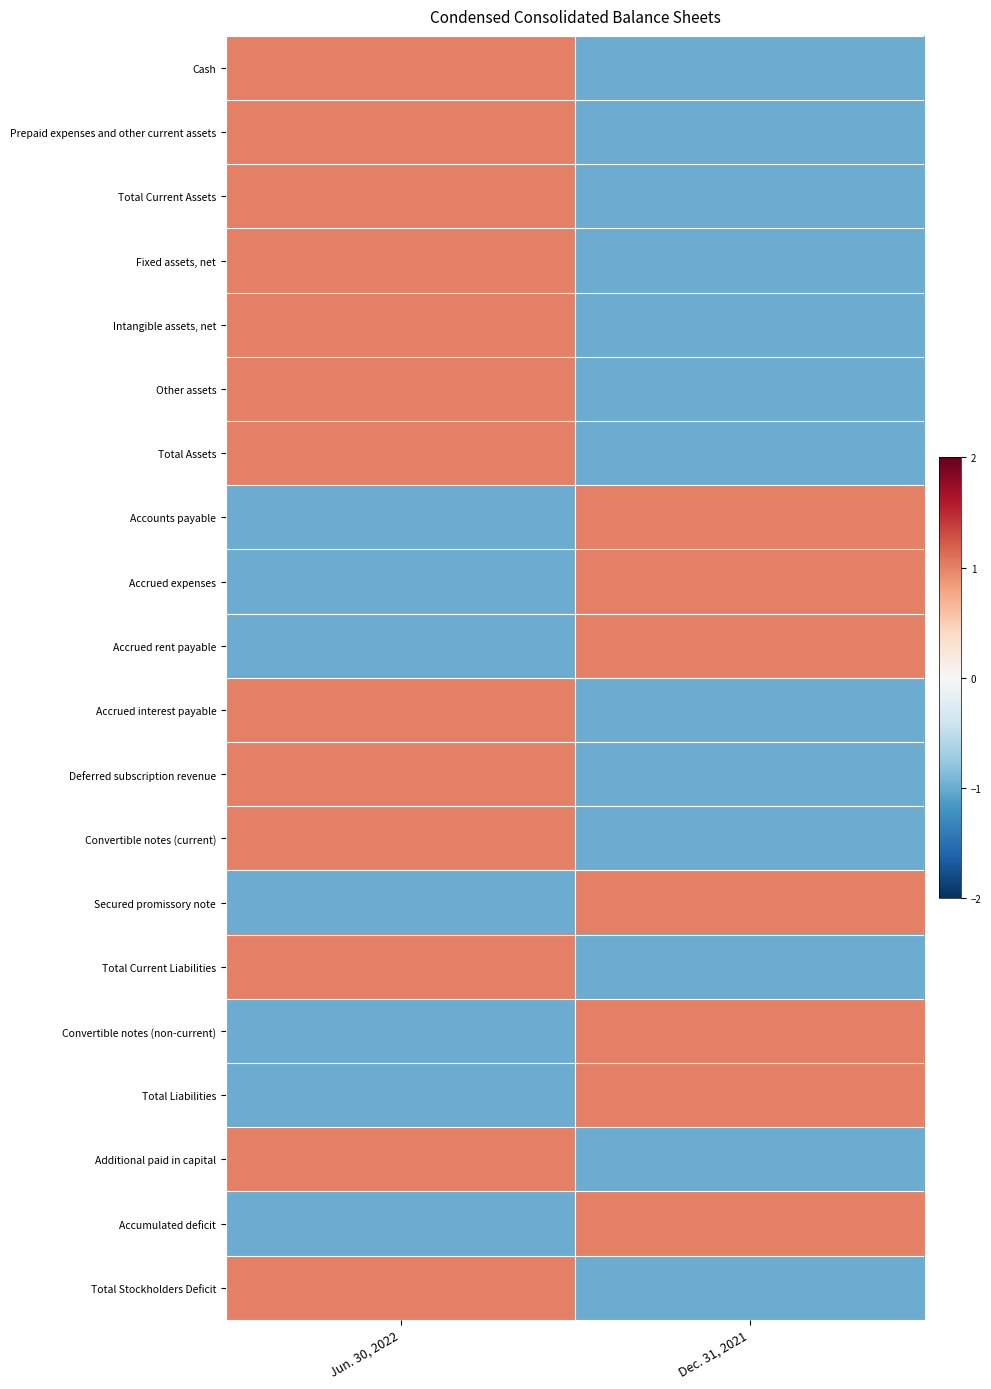

What is the total value across all series at Jun. 30, 2022?

6